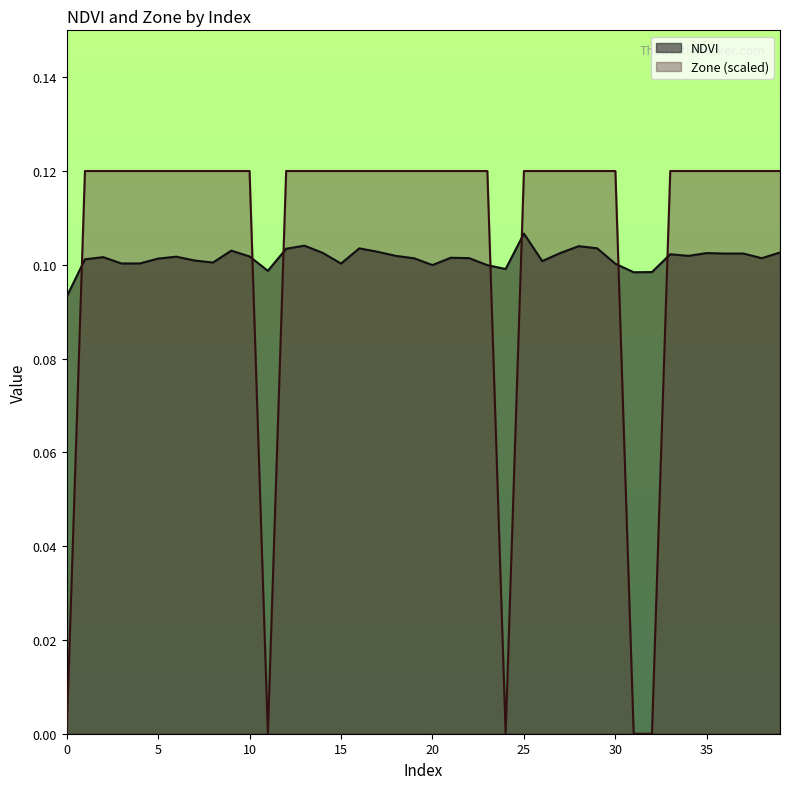

List the series in order of their peak value, lowest first.

NDVI, Zone (scaled)